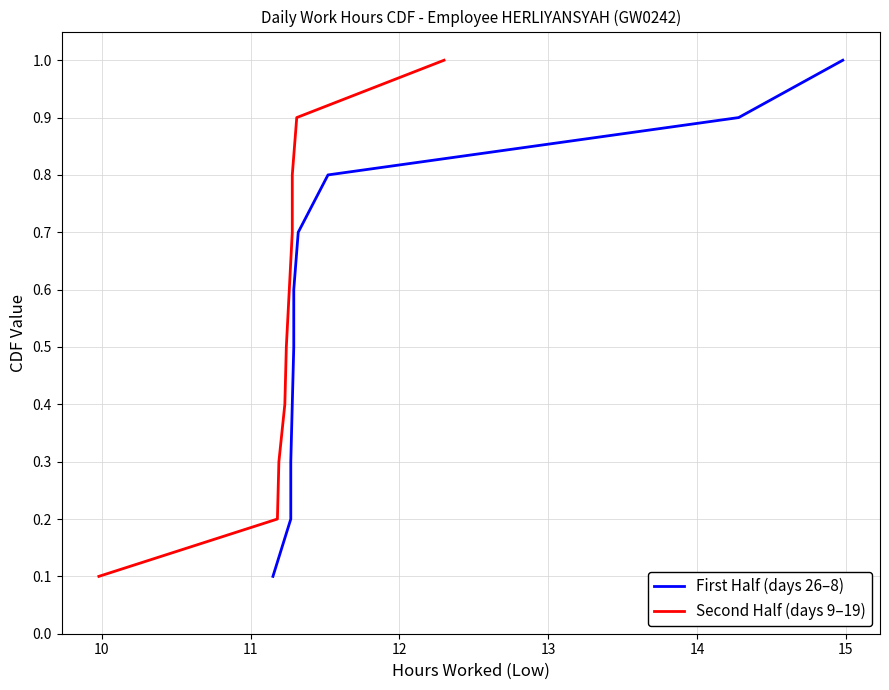

True or false: First Half (days 26–8) has a value of 0.4 at 14.

False